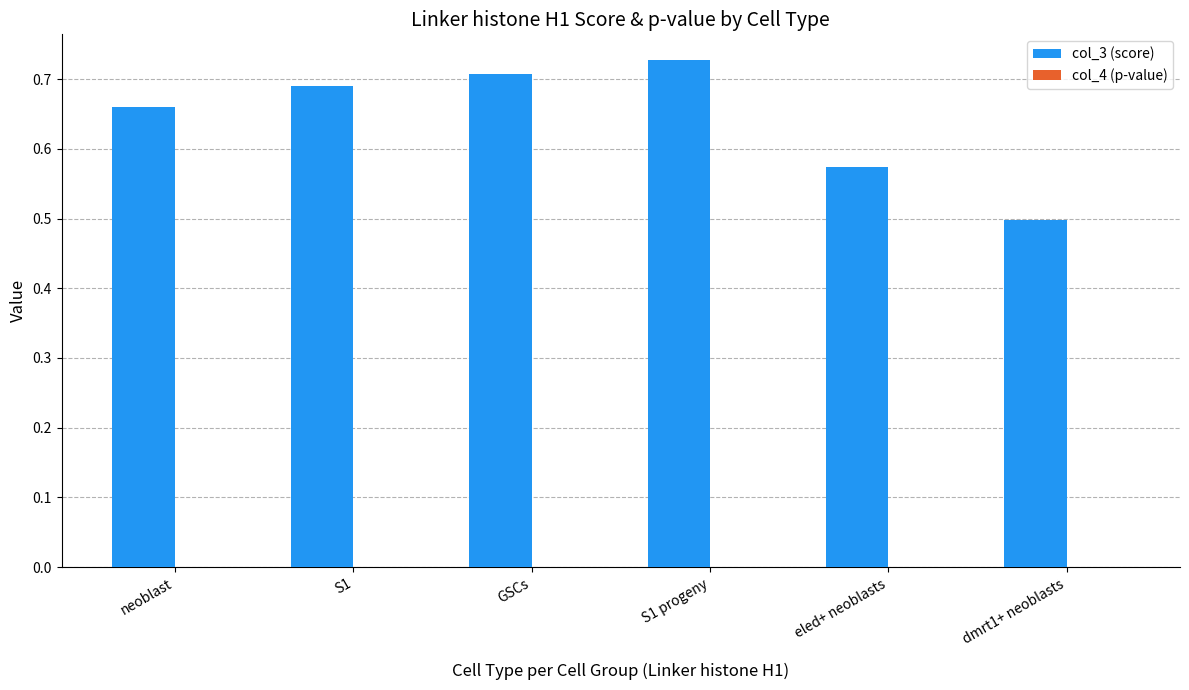

At which category does the chart reach its peak across all series?

S1 progeny